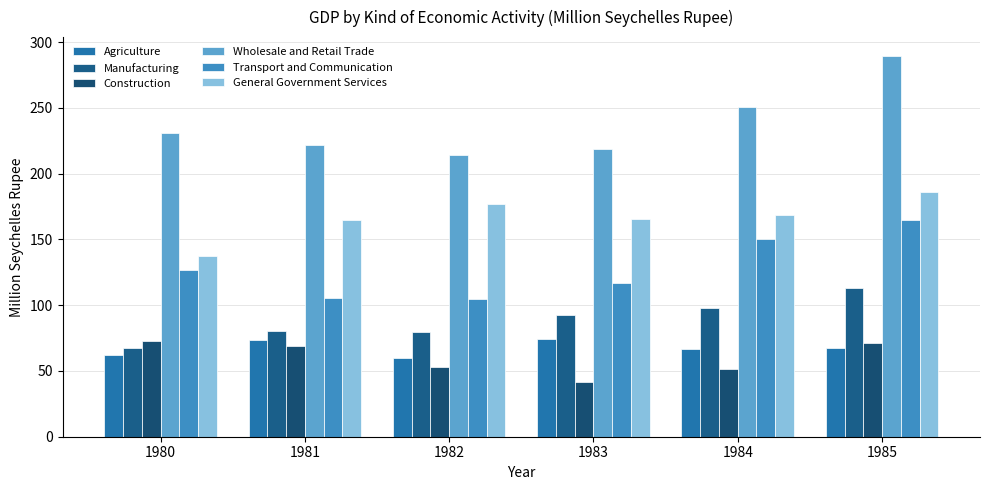

What is the difference between the second highest and minimum values in the Agriculture series?

13.7